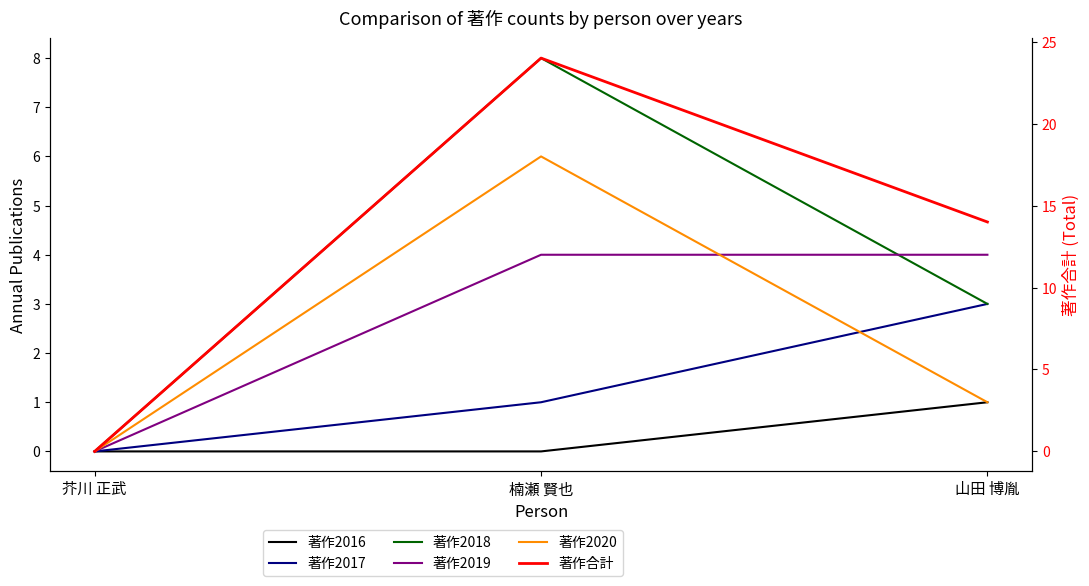

Count the number of data series in this chart.

6